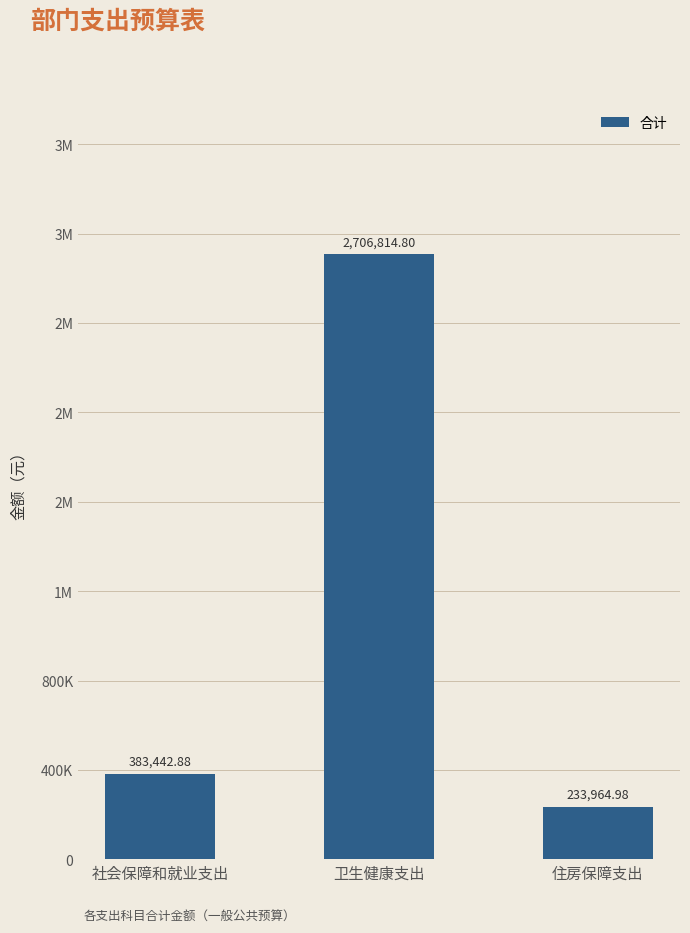

What is the difference between the maximum and second lowest values?

2323371.9